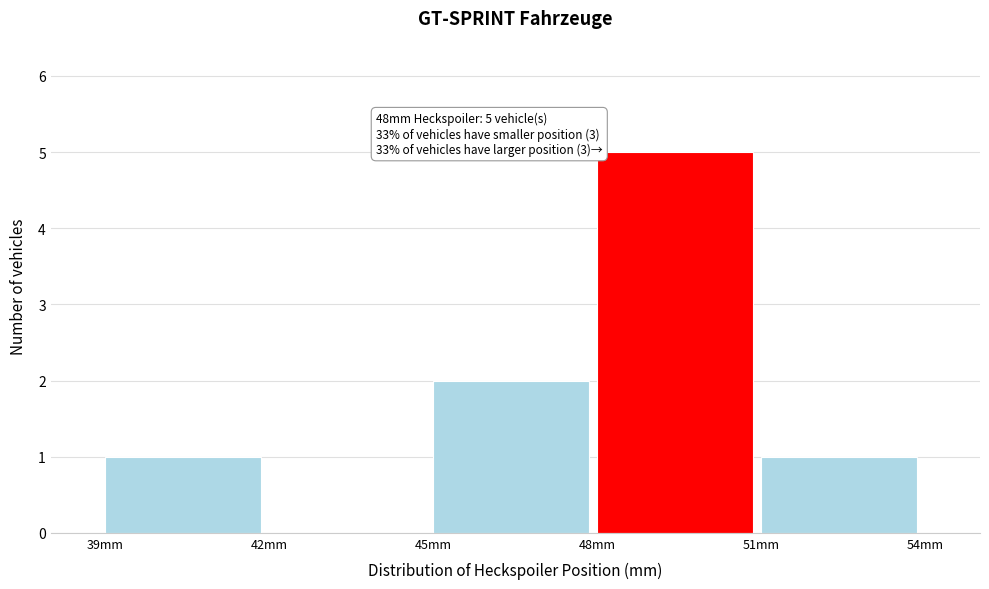

Which range on the x-axis has the tallest bar?

48 to 51